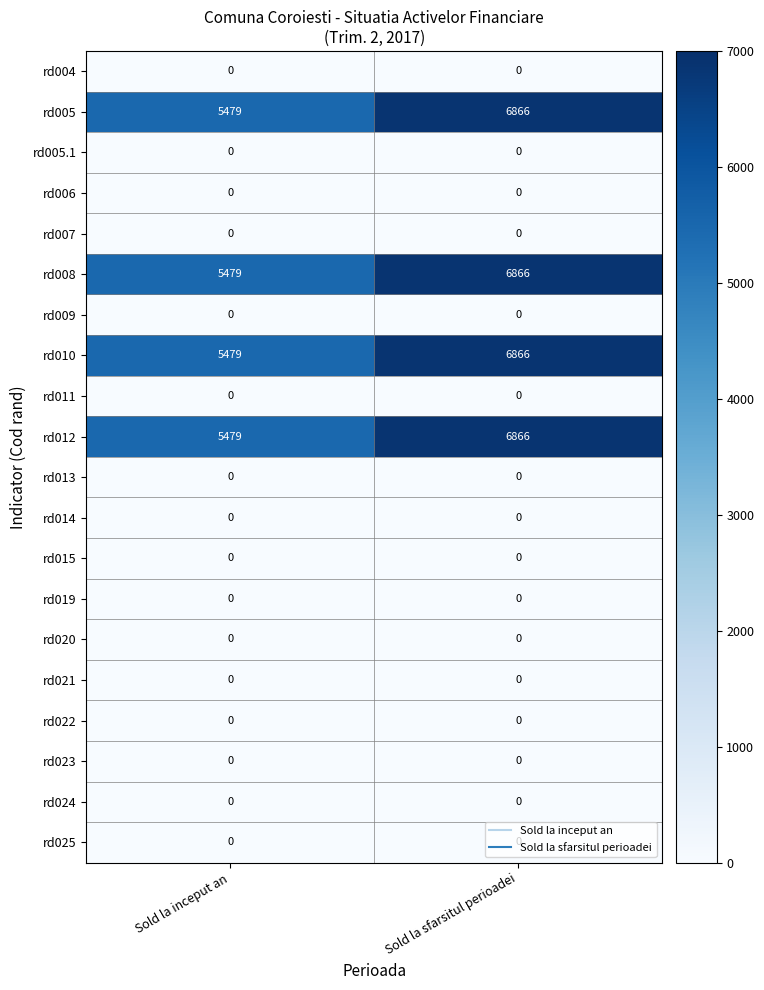

What is the greatest value displayed?

6866